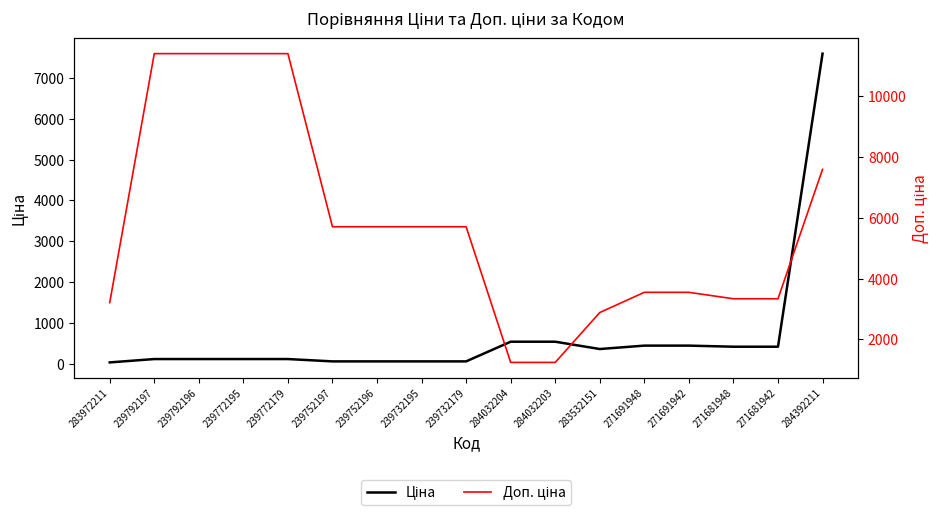

True or false: Доп. ціна and Ціна intersect in this chart.

False